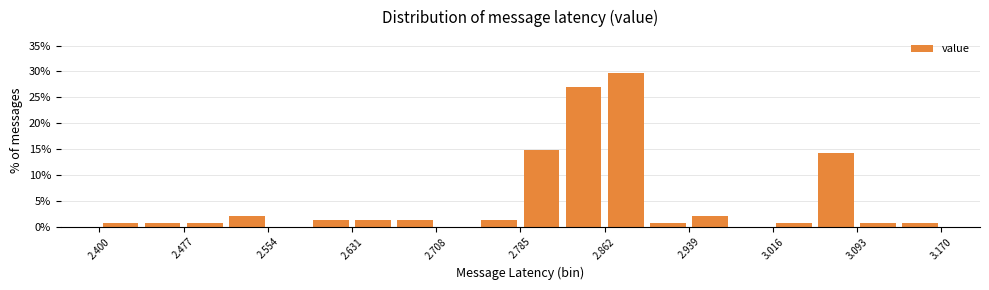

Around what value on the x-axis is the tallest bar? Give the approximate position of its centre, as read against the axis.

2.88